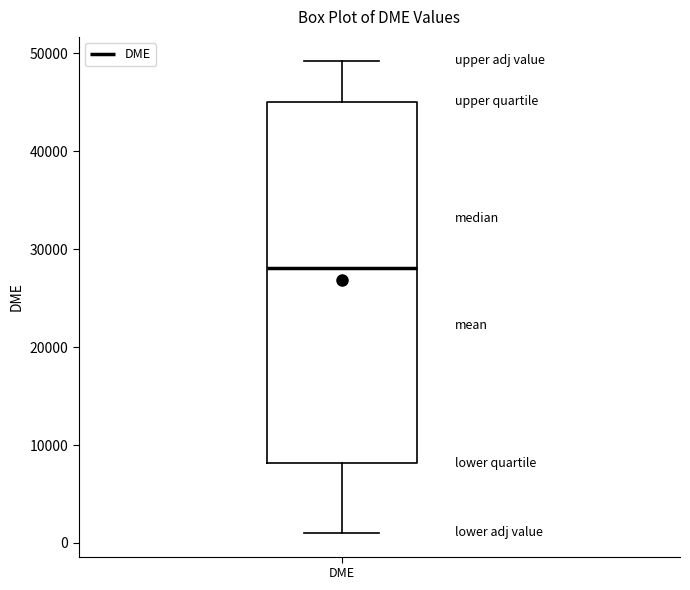

Where does the median line of the box for DME sit on the y-axis? The values are not printed on the chart, so give them approximately, as read against the axis.

28000